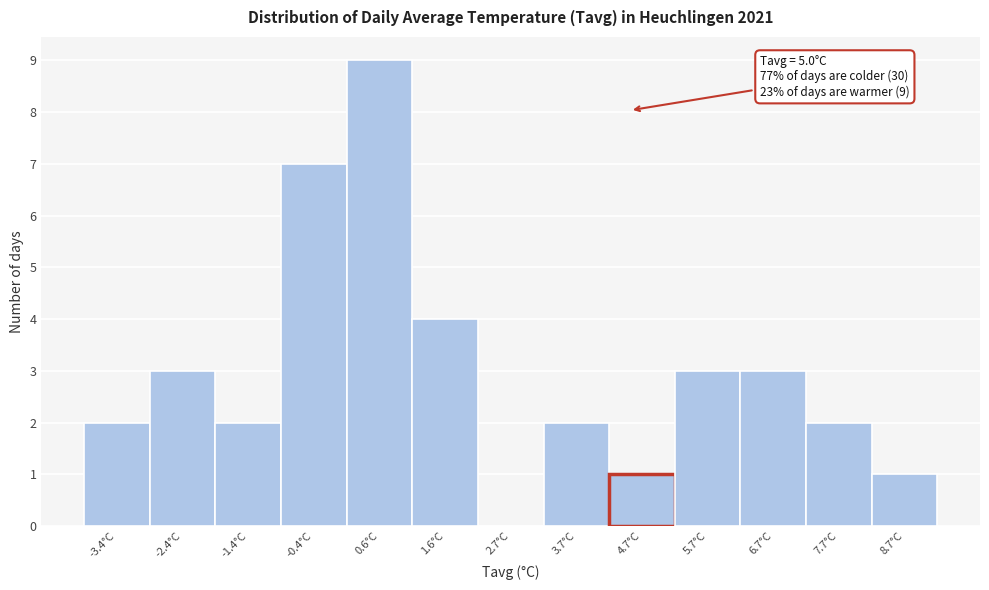

Reading left to right, transcribe all the data shown in this chart.

-3.4°C=2	-2.4°C=3	-1.4°C=2	-0.4°C=7	0.6°C=9	1.6°C=4	2.7°C=0	3.7°C=2	4.7°C=1	5.7°C=3	6.7°C=3	7.7°C=2	8.7°C=1